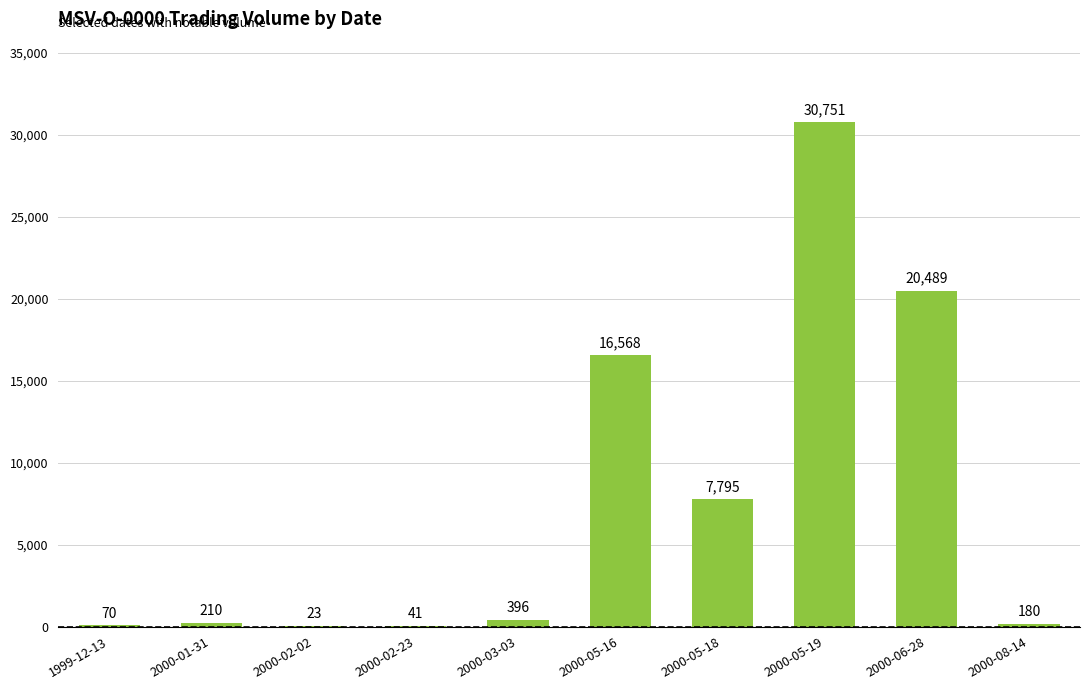

At which category does the chart reach its peak across all series?

2000-05-19